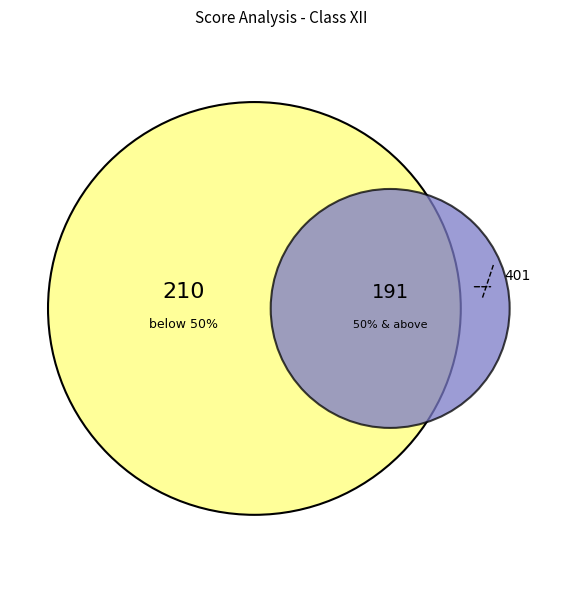

Rank the categories by value from lowest to highest.

STUDENTS WHO SCORE 50% AND ABOVE 50%, STUDENTS WHO SCORE BELOW 50%